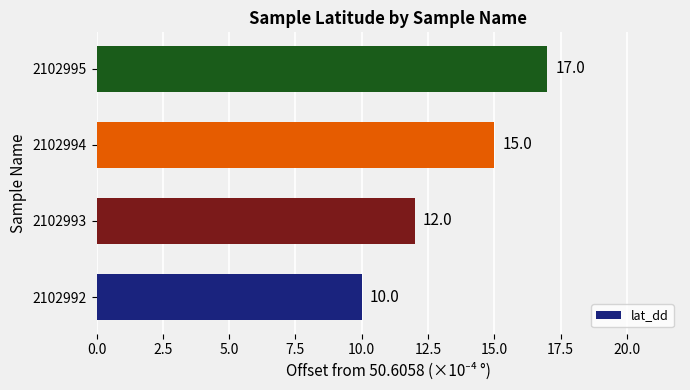

The value at 2102993 is 18. True or false?

False